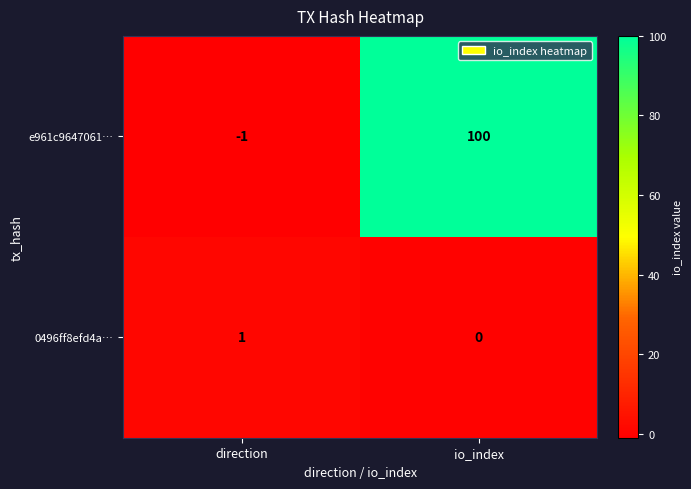

Between direction and io_index, which series saw the biggest shift?

e961c9647061…